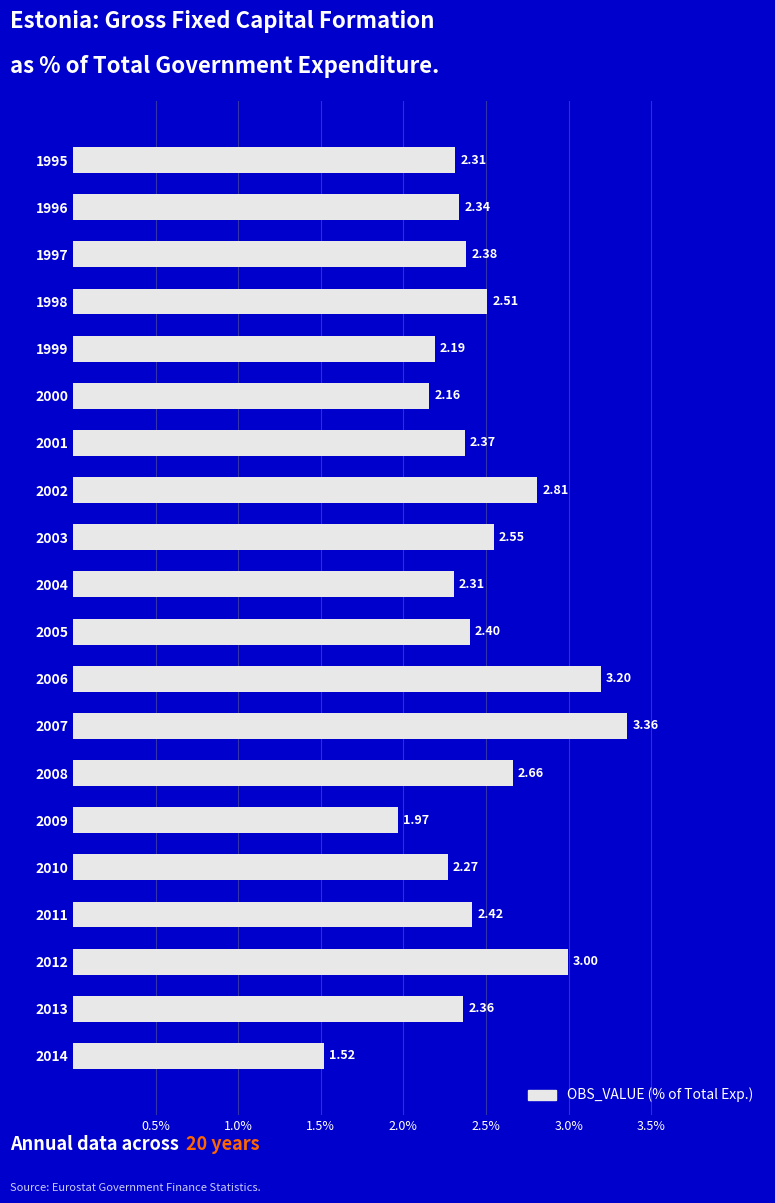

Which has a higher value, 2009 or 1995?

1995